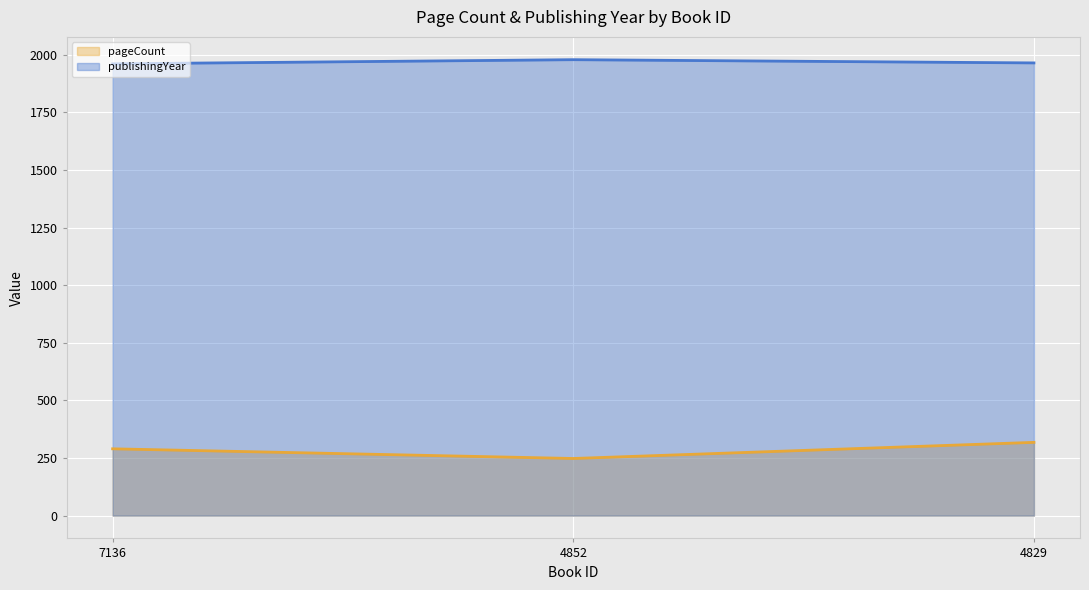

Reading left to right, extract all data points from this chart.

pageCount: 290	248	318
publishingYear: 1961	1979	1965